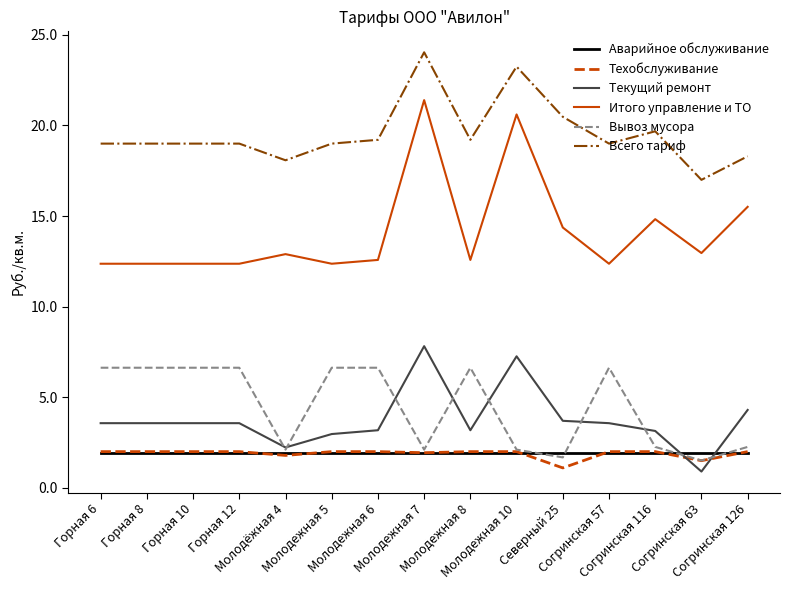

Is this an area chart (filled region under the line)?

No